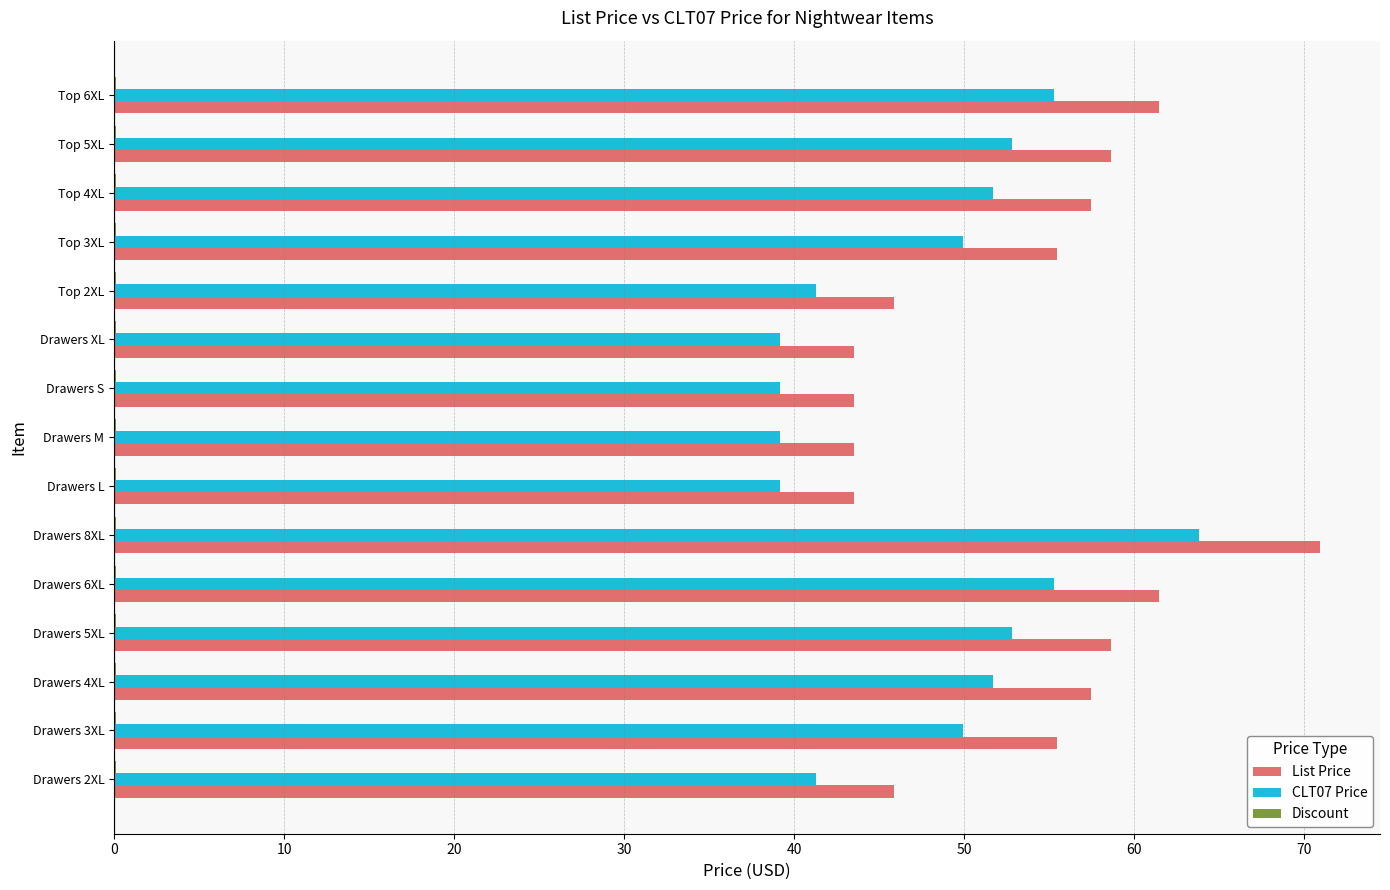

Which series changed the most between Drawers M and Top 3XL?

List Price